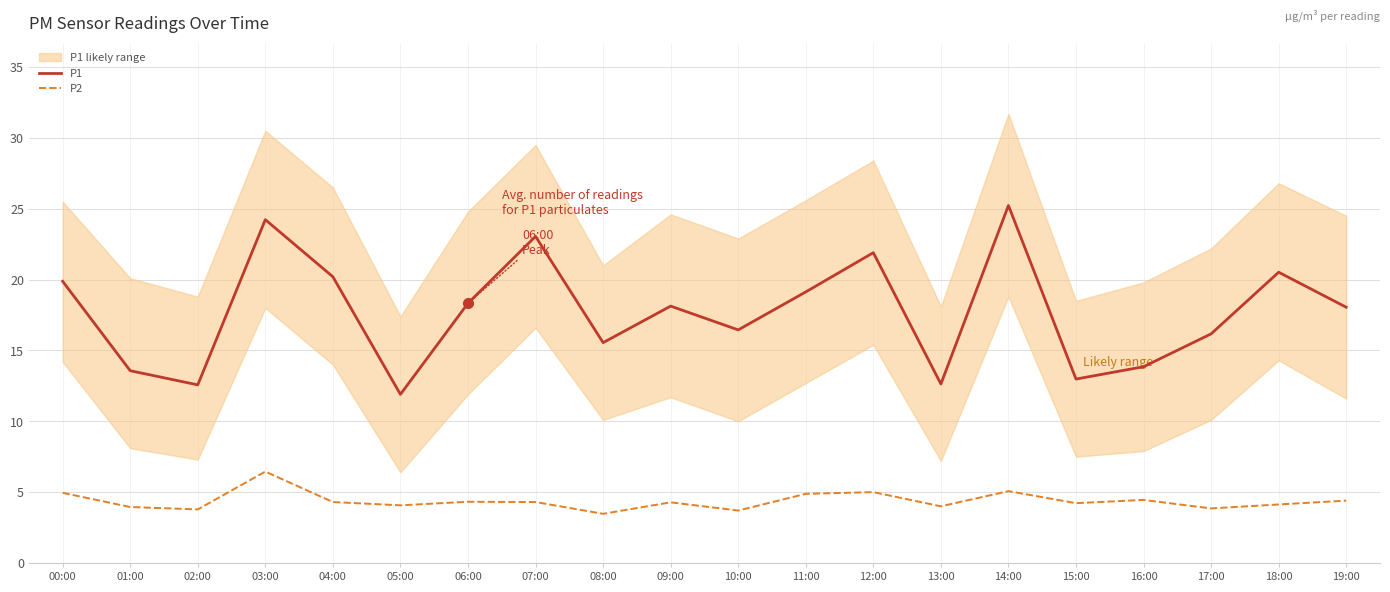

Is the value of P2 at 10:00 greater than the value of P1 at 06:00?

No